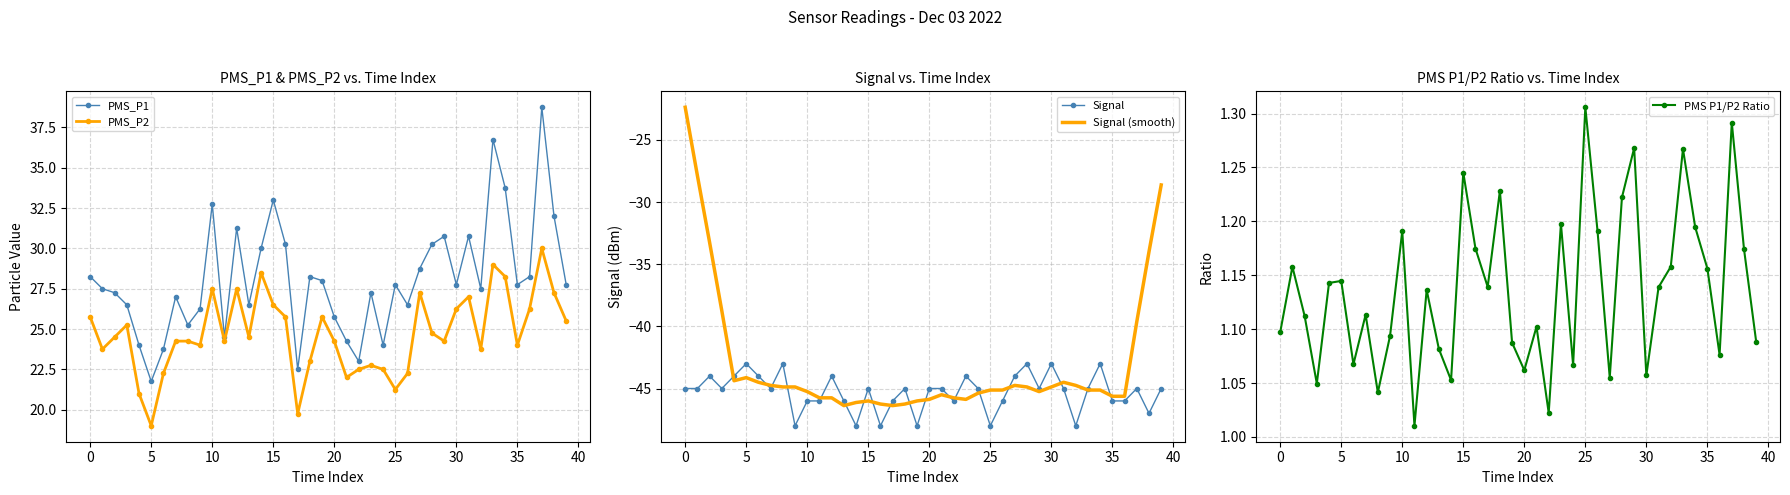

The Signal series shows -72.2 at 28. True or false?

False